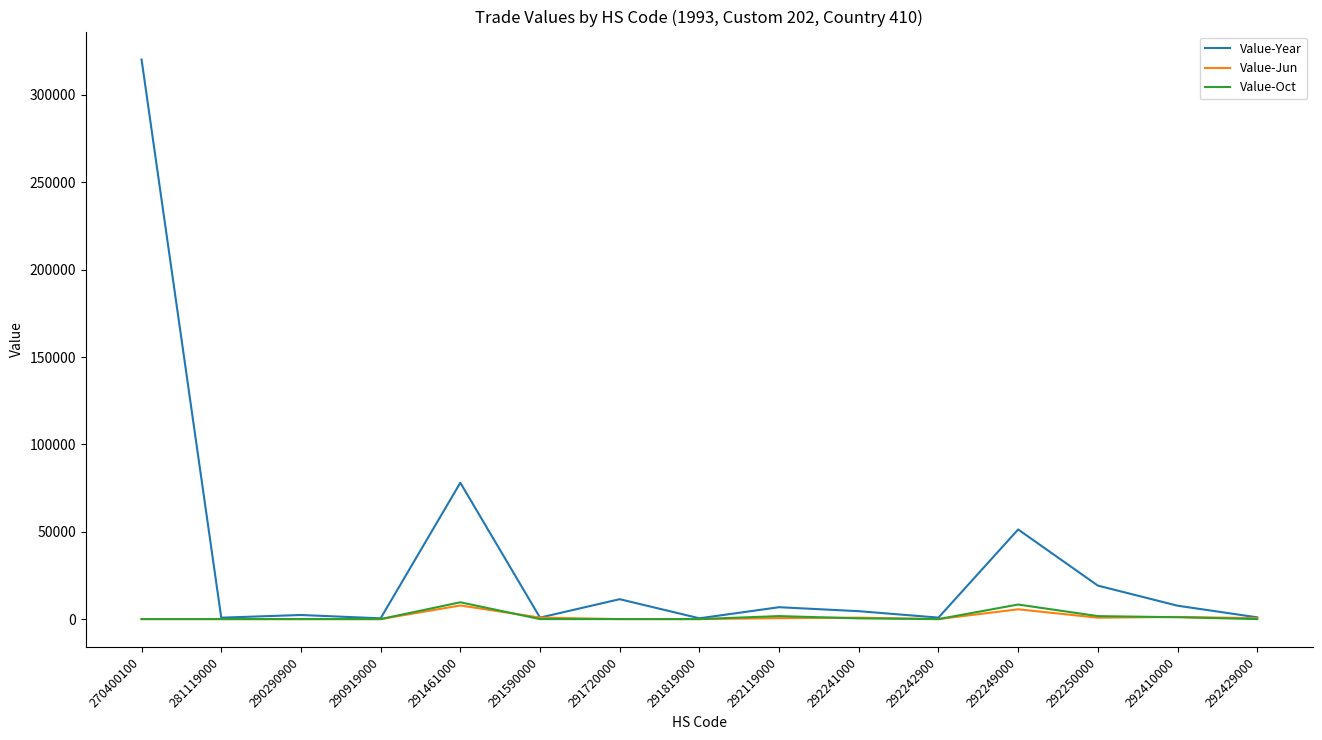

Which series has the largest total across all categories?

Value-Year